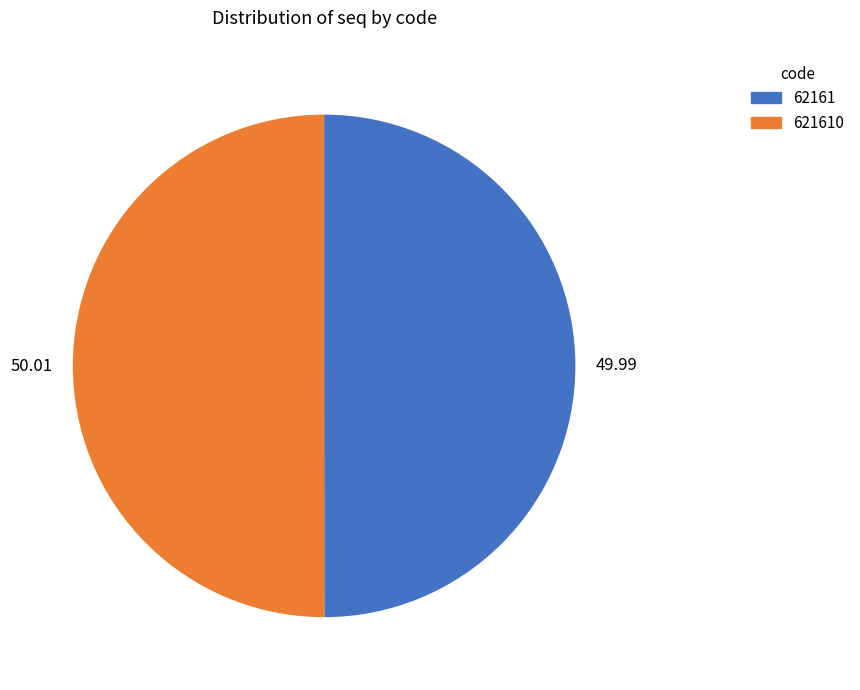

How many slices are in this pie chart?

2